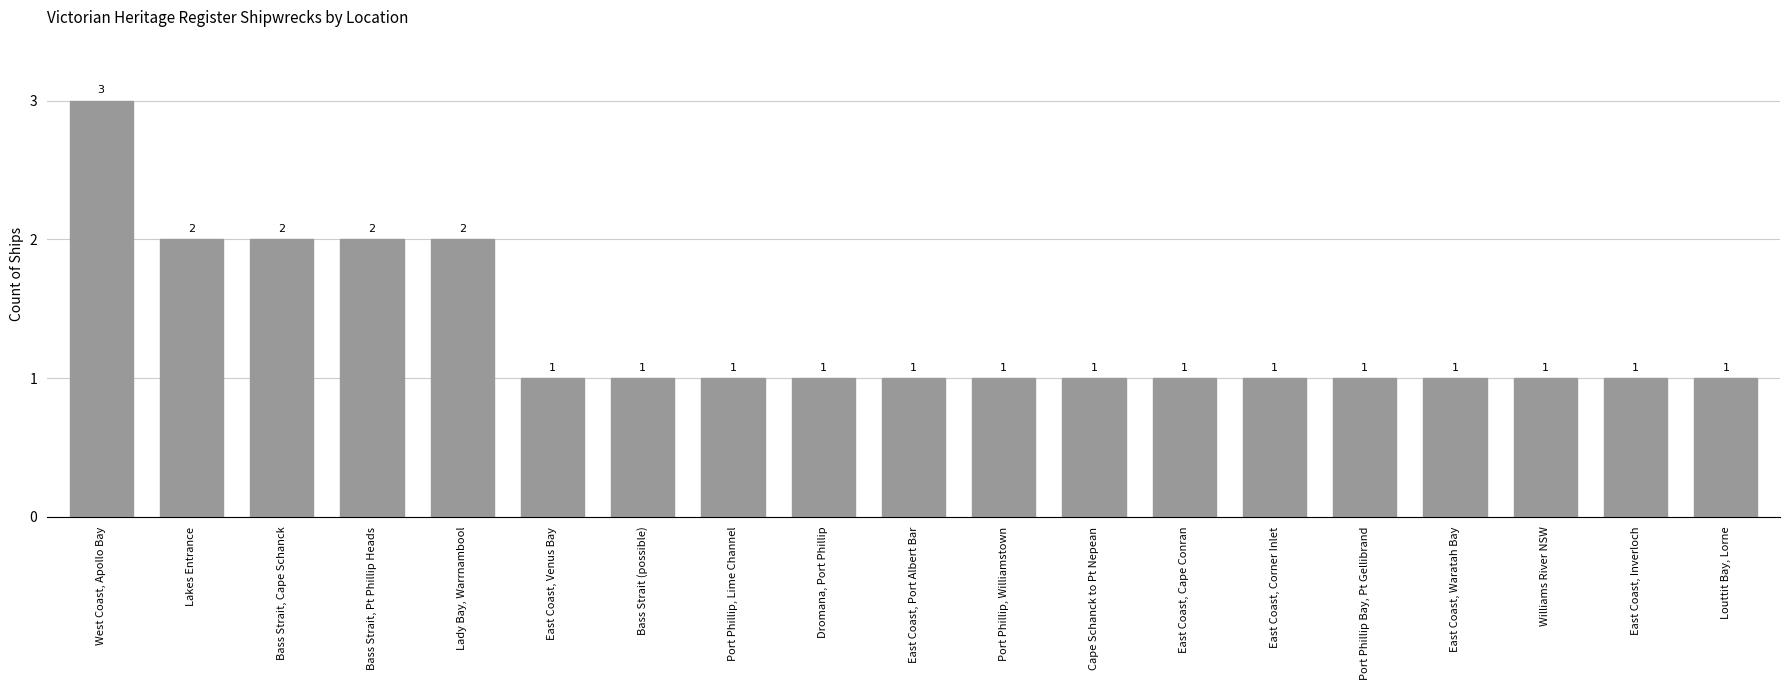

What position from the right is Bass Strait (possible)?

13